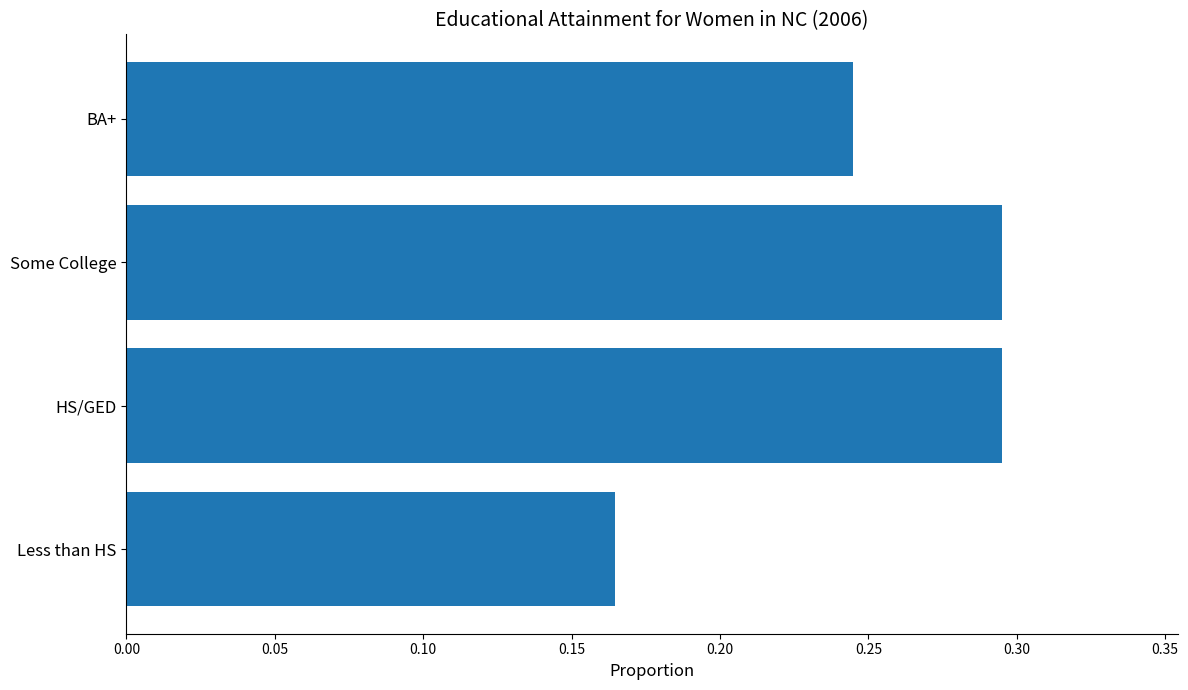

The chart shows a value of 0.2 at Some College. True or false?

False